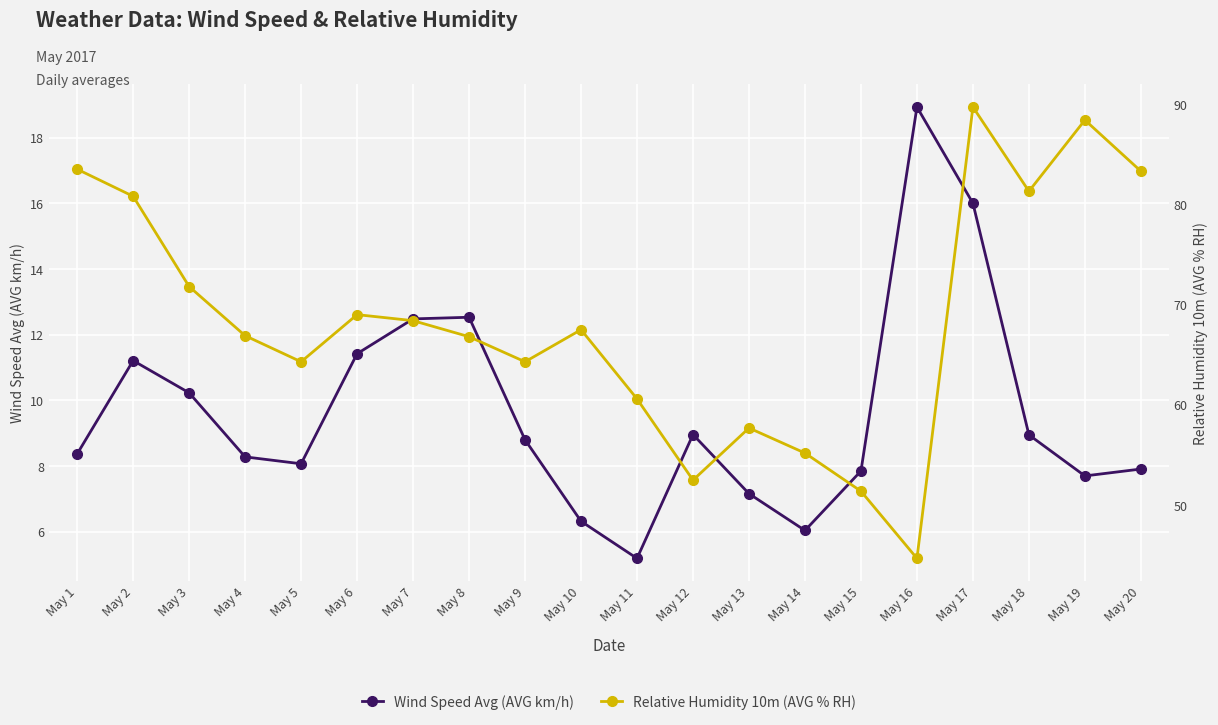

Where is the first local minimum for Wind Speed Avg (AVG km/h)?

May 5